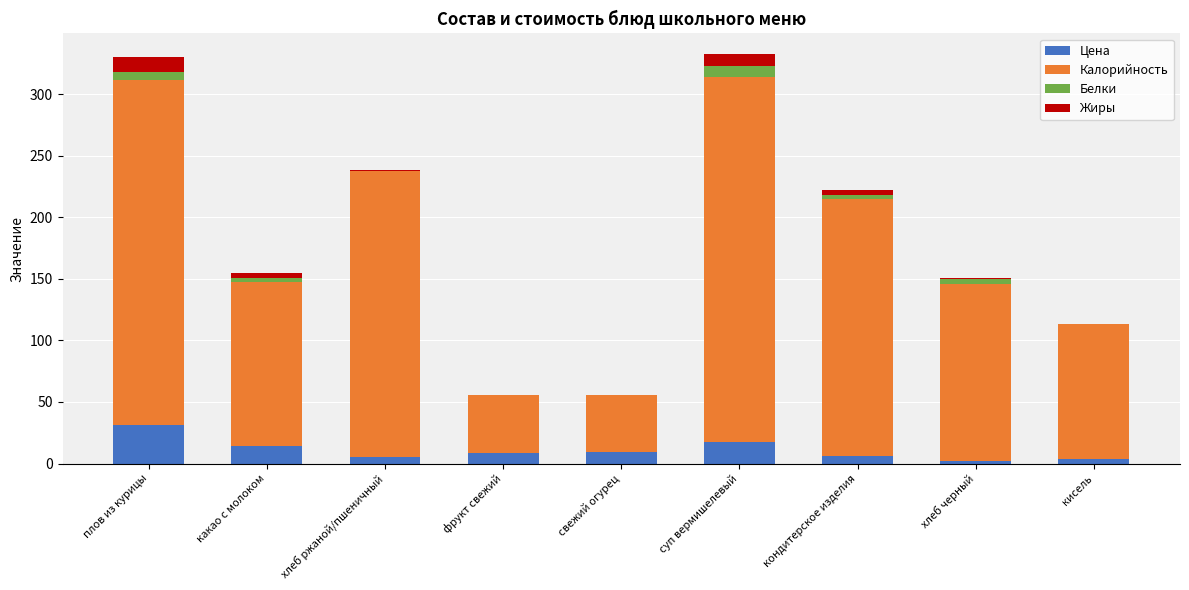

At which label does Цена first exceed 8?

плов из курицы